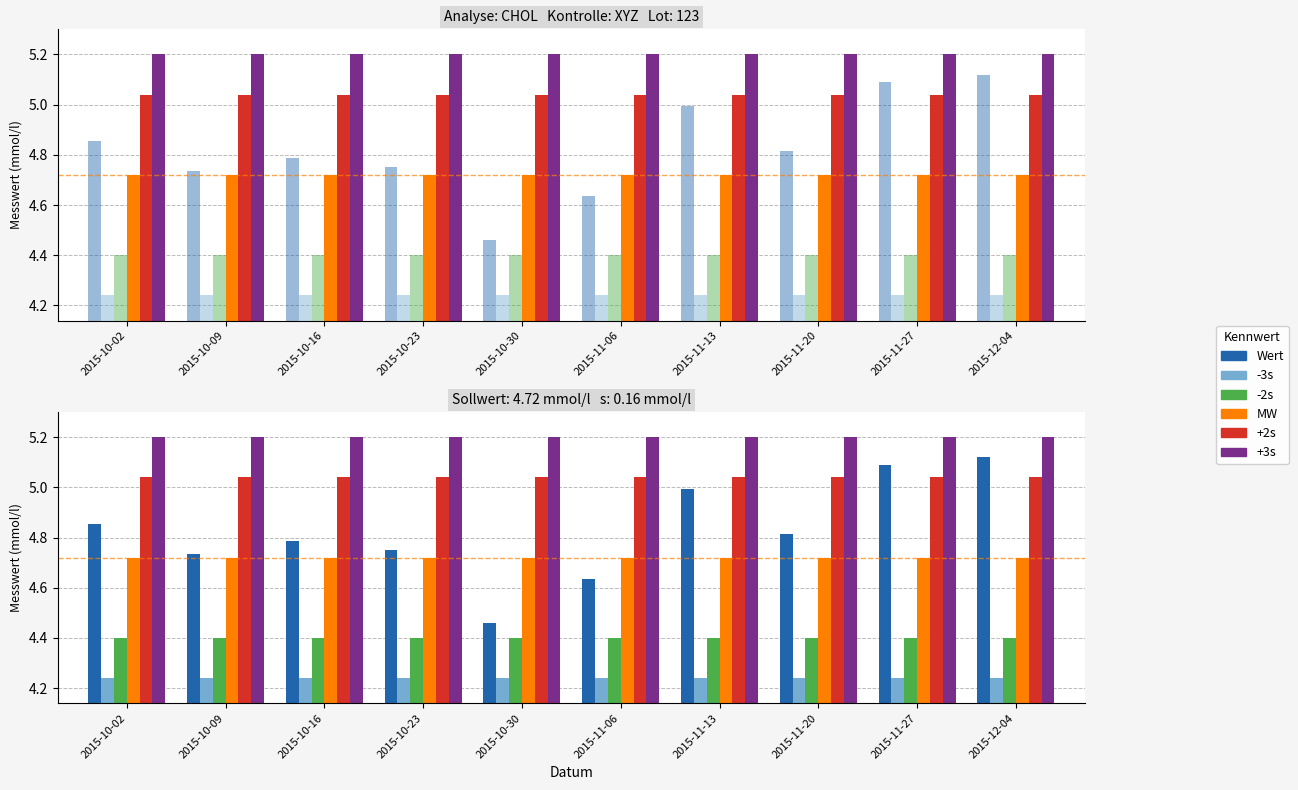

What is the label of the 1st bar from the left?

2015-10-02